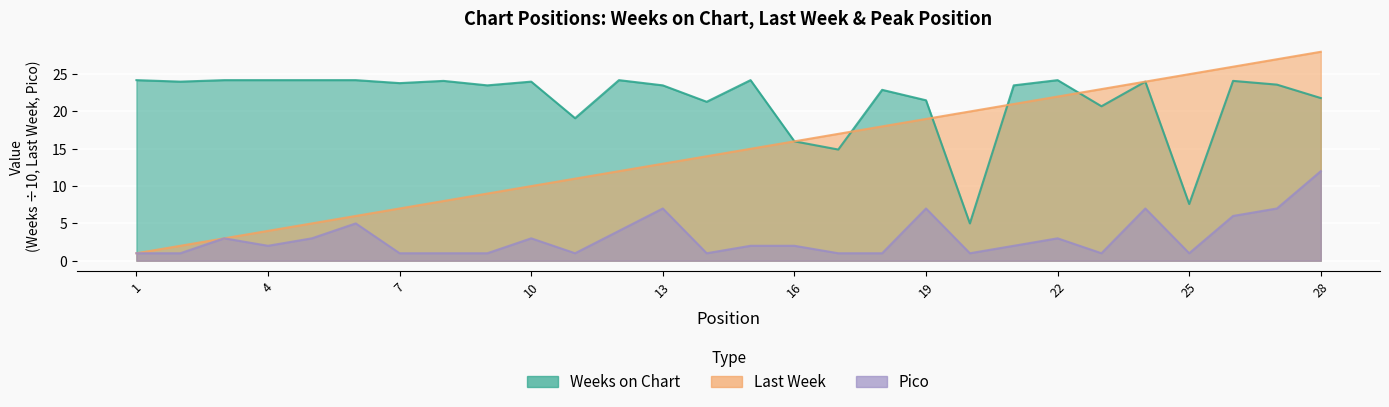

List the series in order of their peak value, highest first.

Last Week, Weeks on Chart, Pico